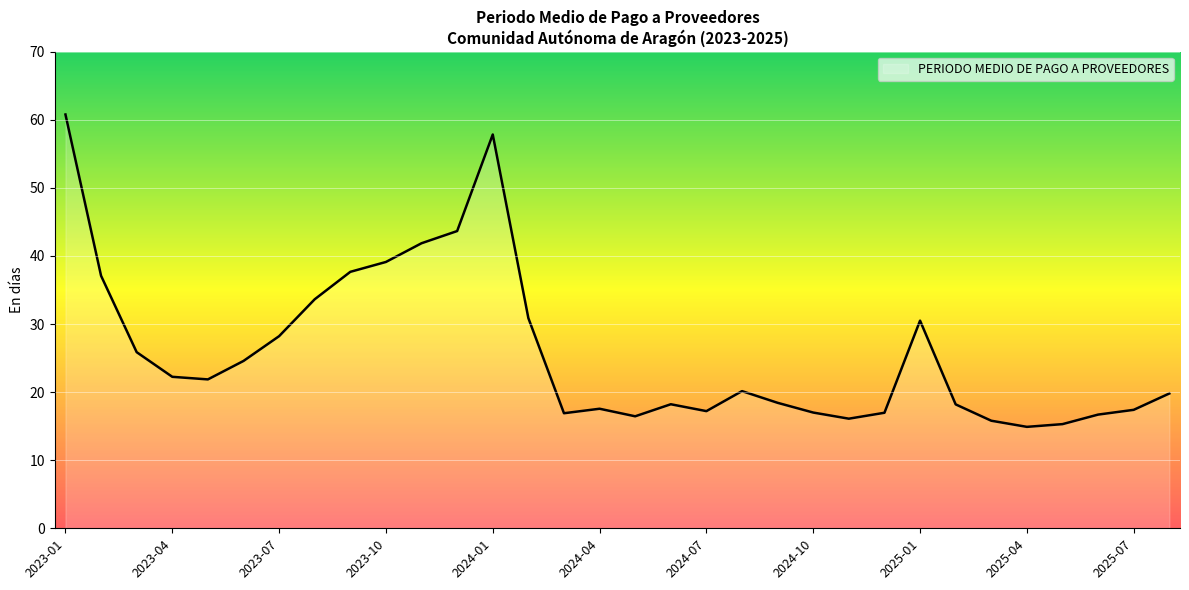

What is the maximum value shown in the chart?

60.8